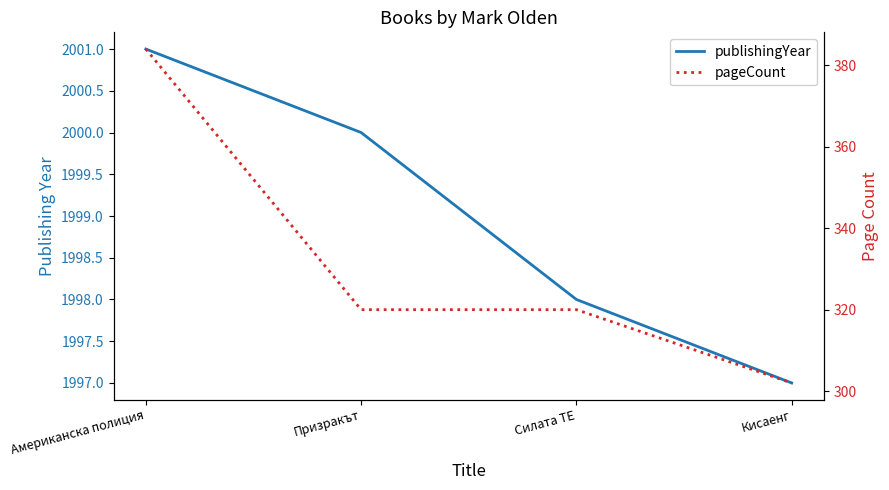

At Призракът, list the series in order from smallest to largest.

pageCount, publishingYear